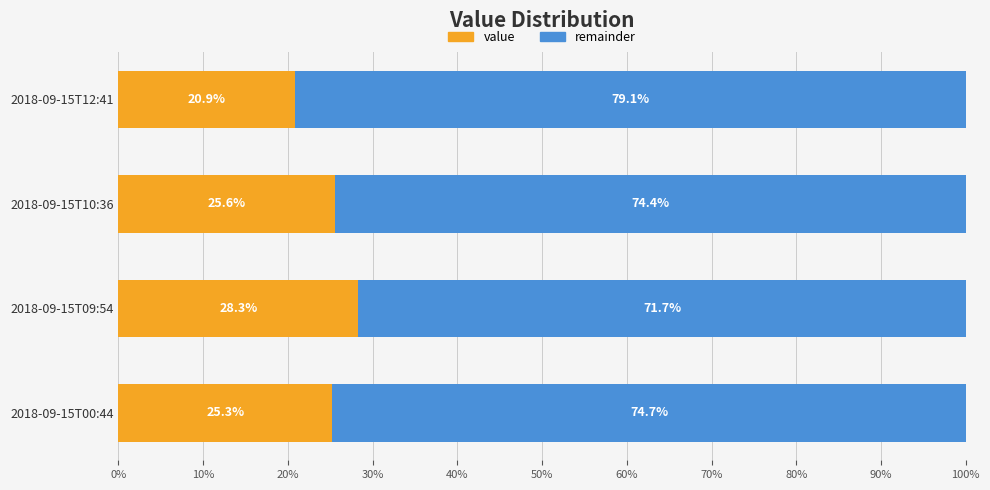

What is the difference between the maximum and minimum values in the value series?

7.5